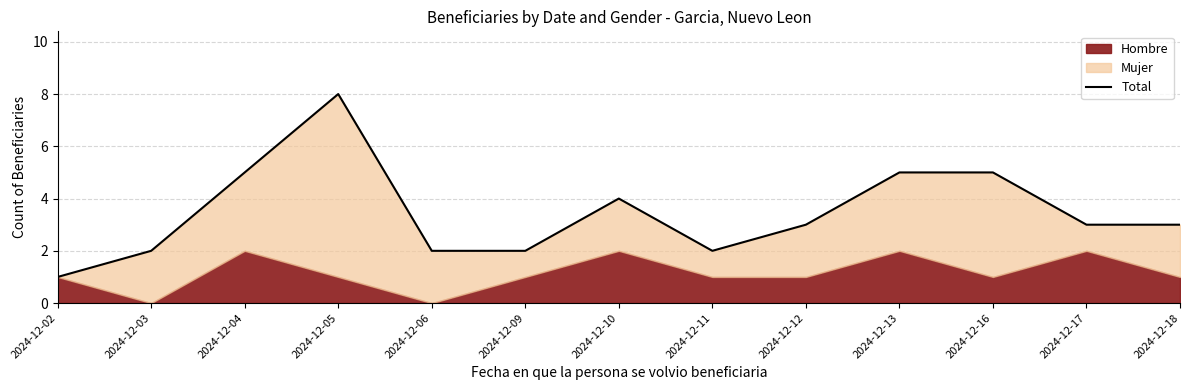

At which label is the value closest to 4?

2024-12-10